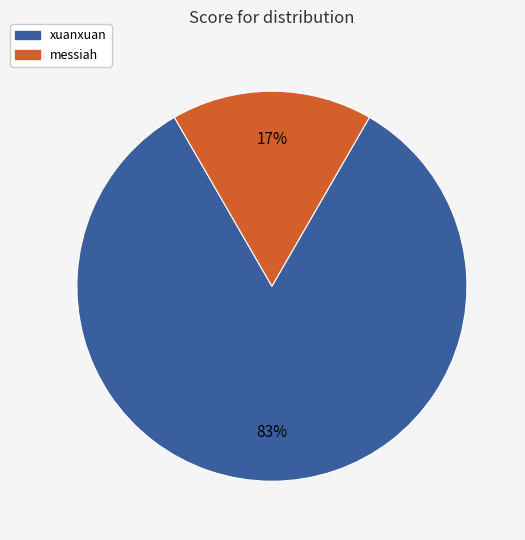

Is messiah the majority of the pie?

No